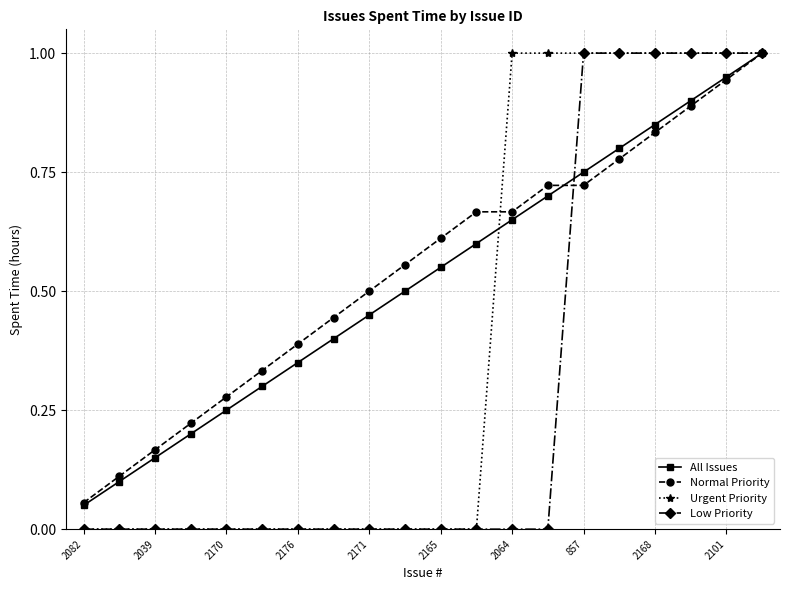

What is the highest value of the Normal Priority series?

1.0